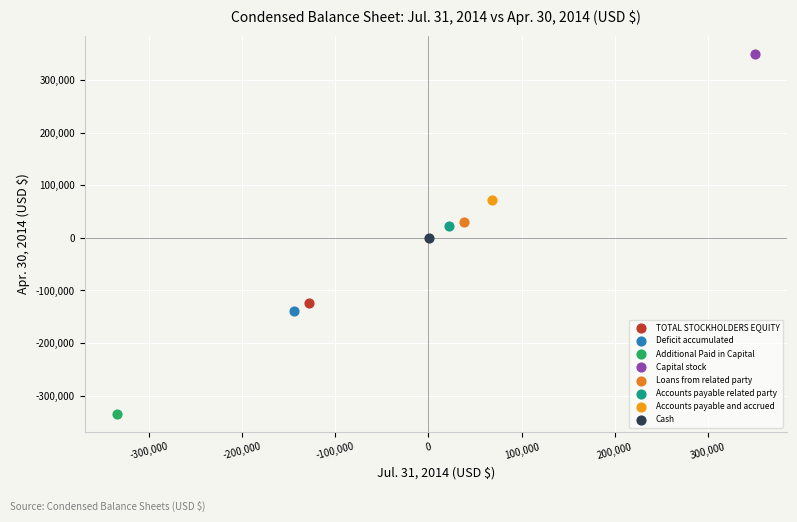

Which series reaches the minimum Y coordinate?

Additional Paid in Capital